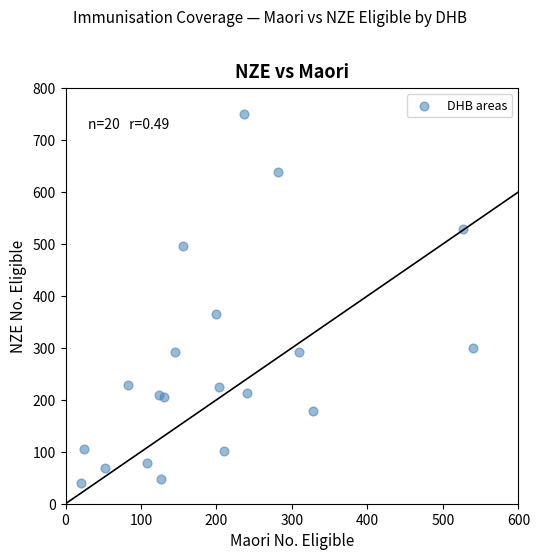

What Y value in the scatter plot is closest to 395?

366